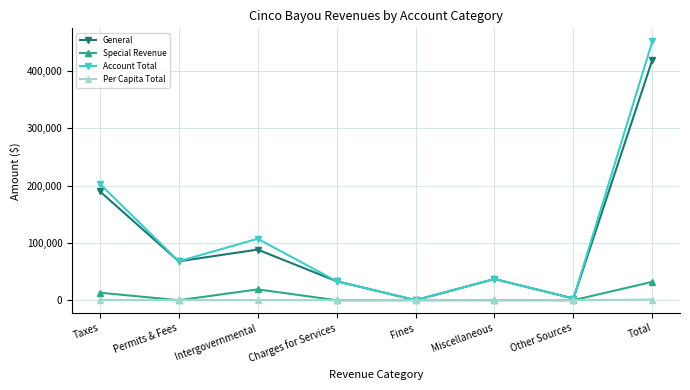

At how many categories does at least one series exceed 324149?

1